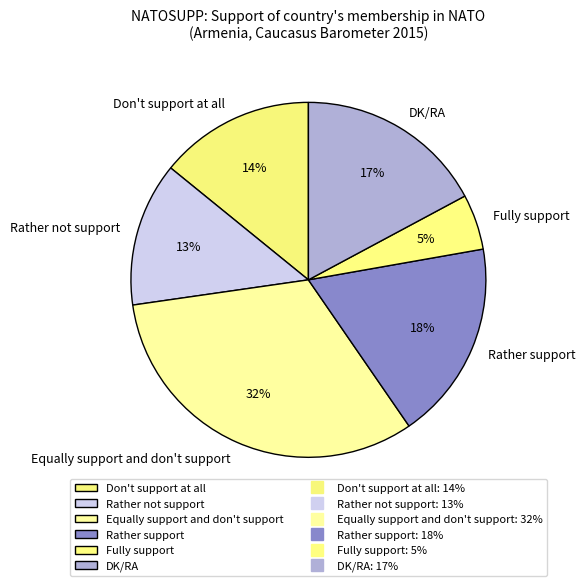

Rank the categories by value from lowest to highest.

Fully support, Rather not support, Don't support at all, DK/RA, Rather support, Equally support and don't support